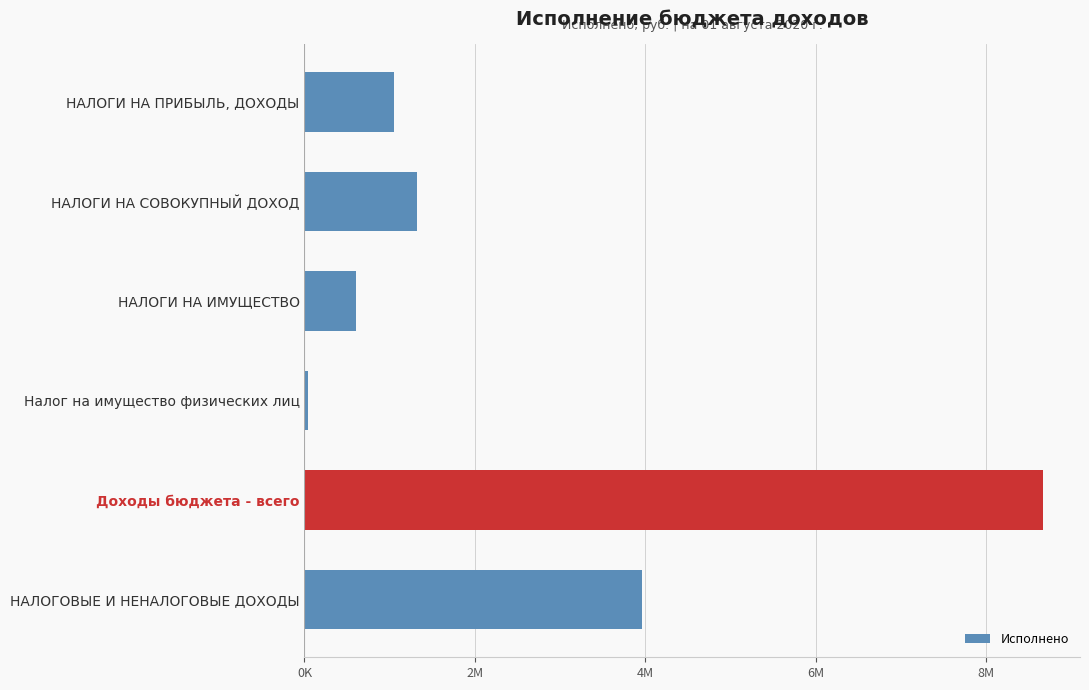

Does the chart contain any negative values?

No